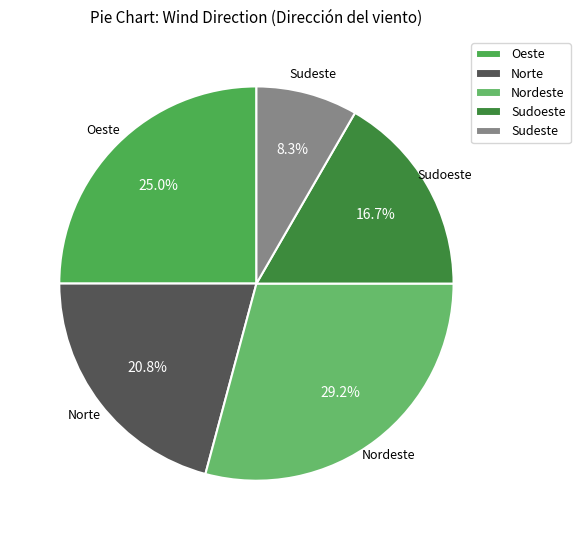

To the nearest percent, what is the combined percentage of Nordeste and Sudoeste?

46%